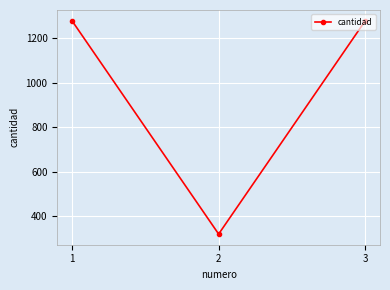

What is the change in value from 1 to 2?

-960